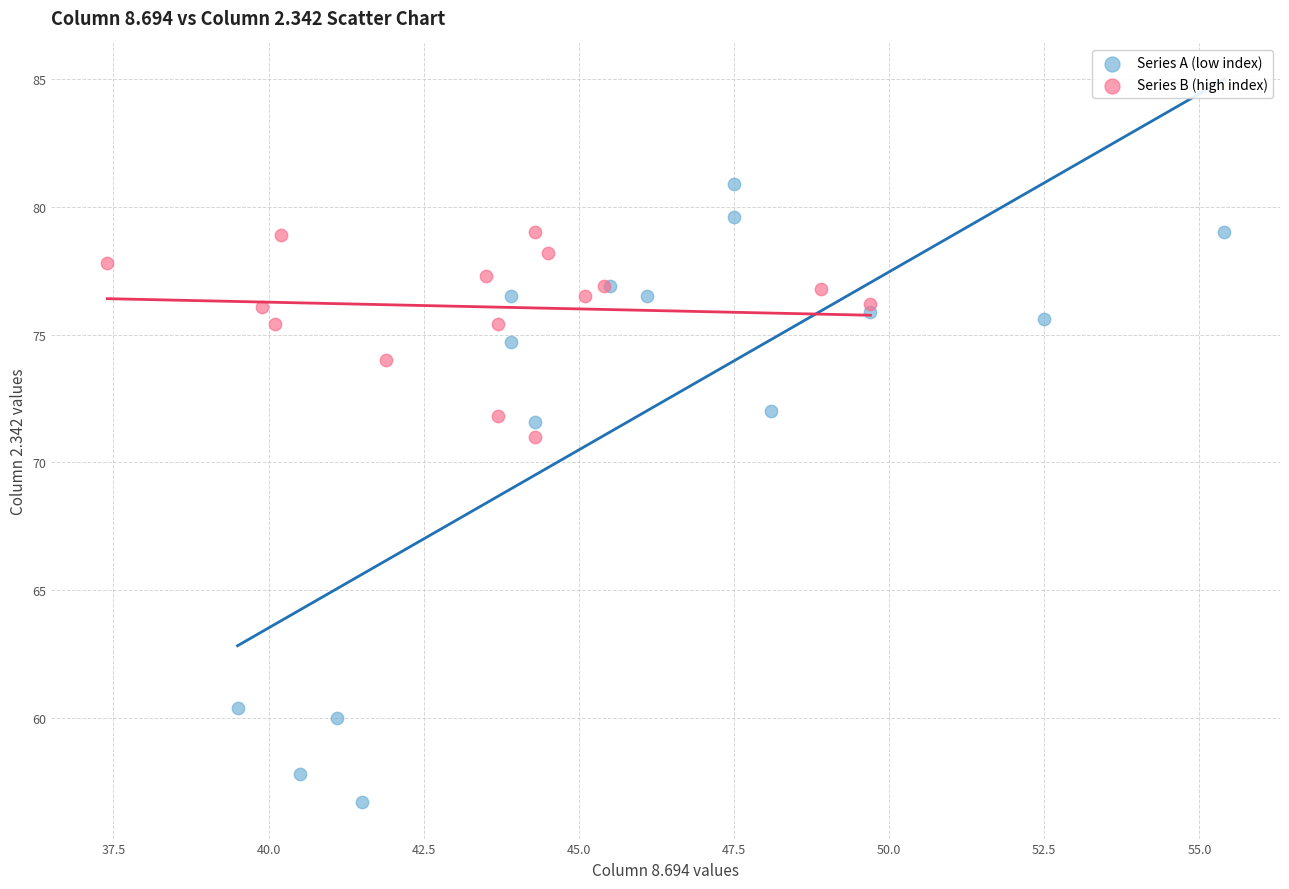

Which series contains the highest Y value?

Series A (low index)